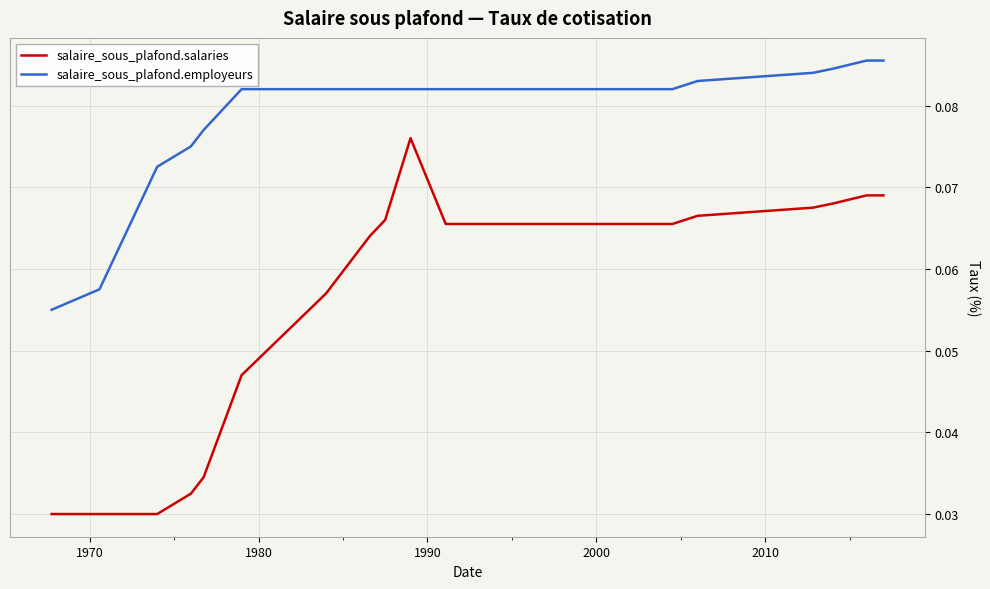

Which series has the widest spread of values?

salaire_sous_plafond.salaries